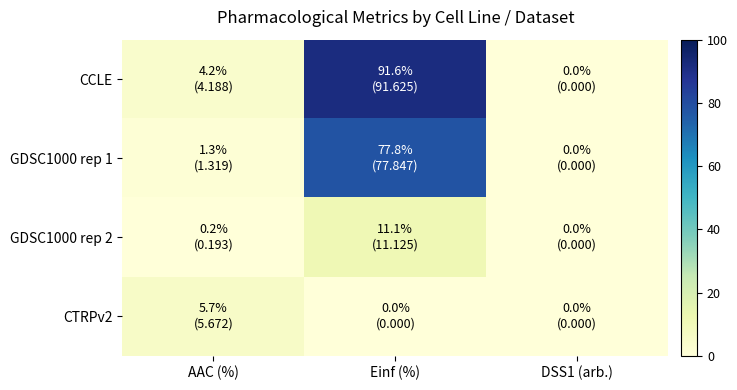

How many distinct data groups are displayed?

4